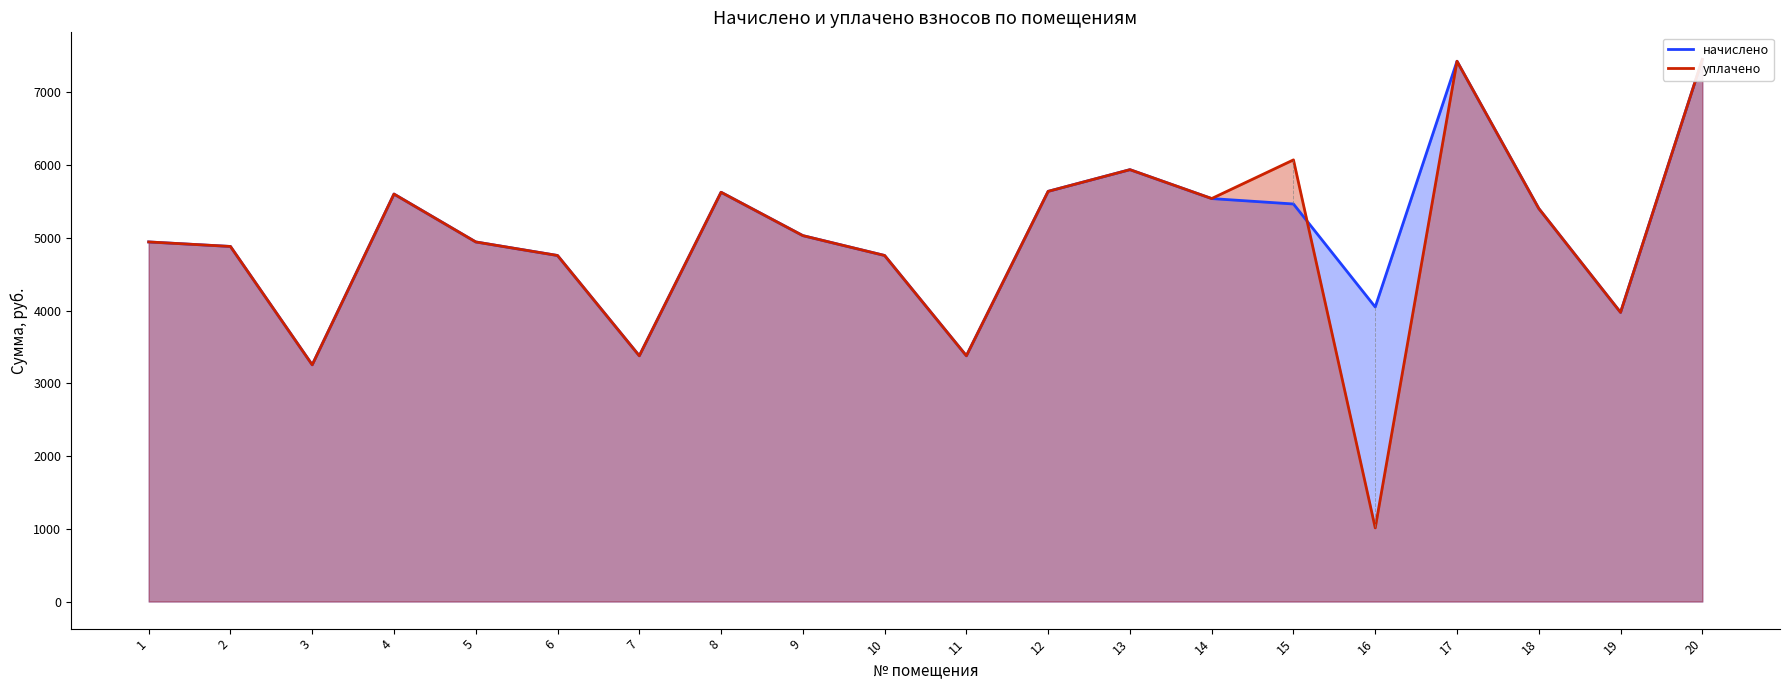

At which label does уплачено reach its minimum?

16